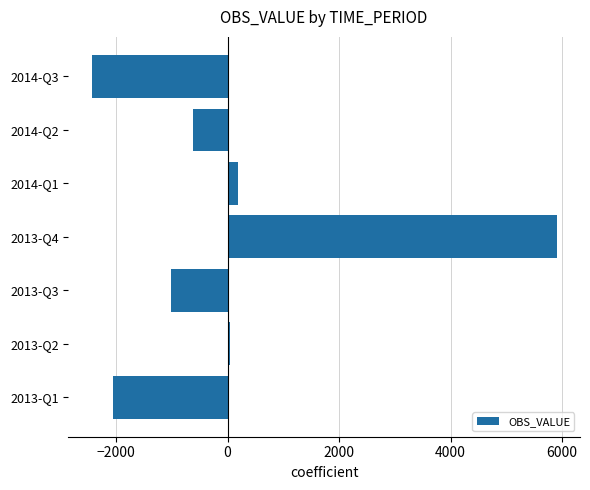

What is the change in value from 2013-Q1 to 2014-Q2?

+1437.0